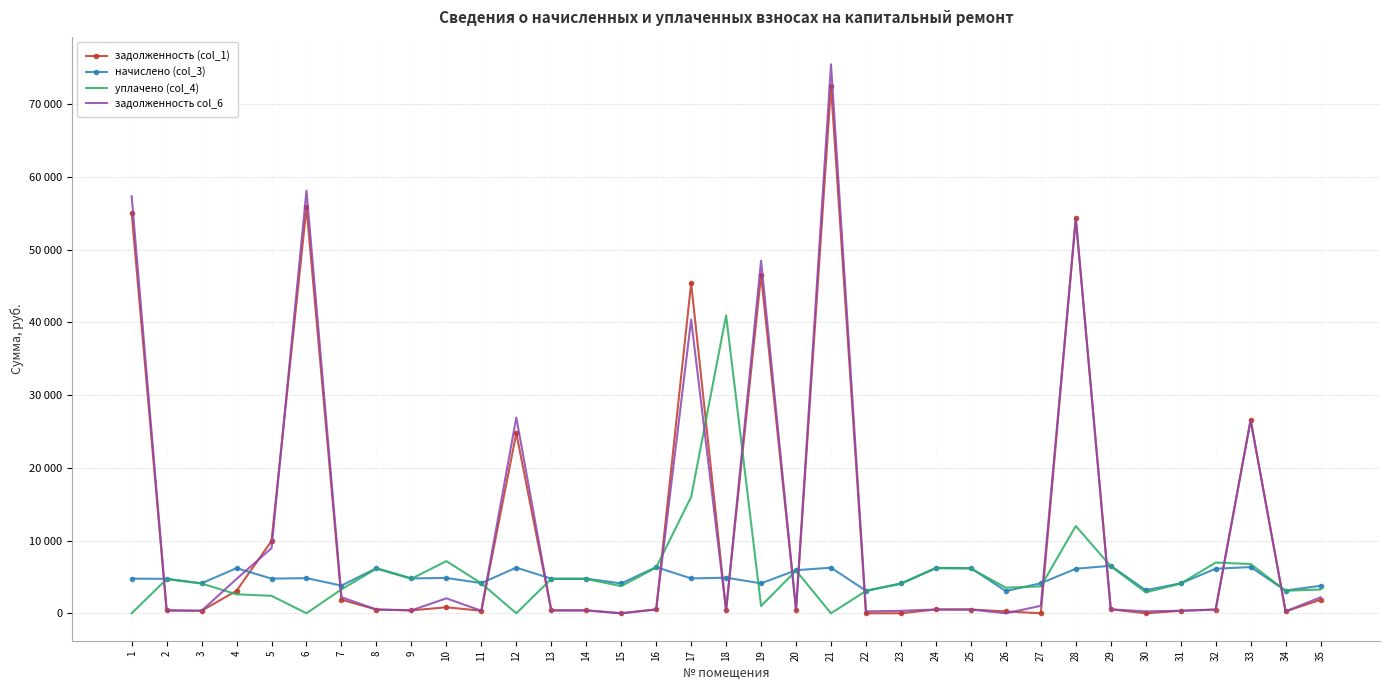

At which category does задолженность (col_1) reach its first local valley?

3